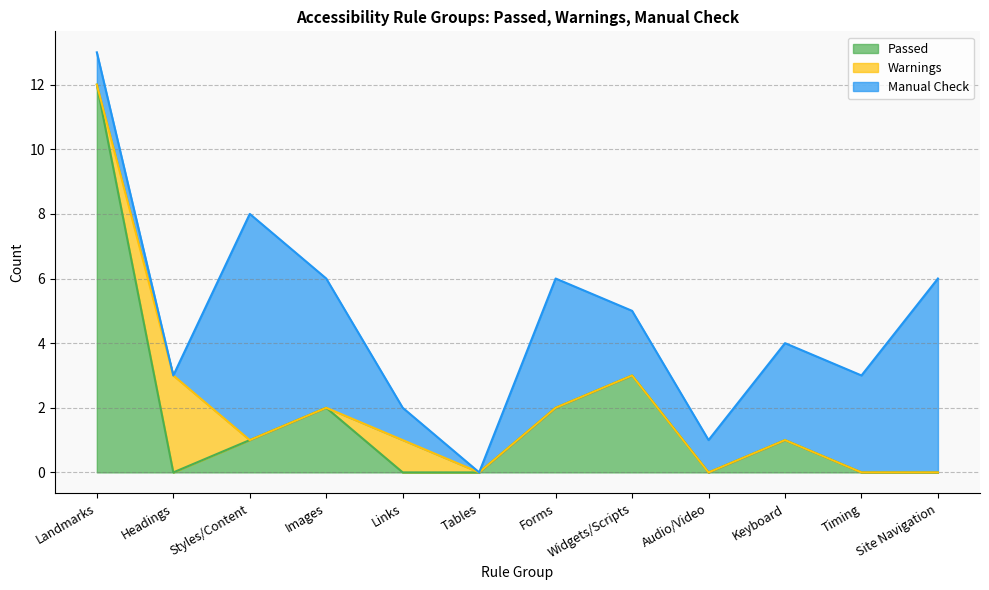

The value of Passed at Audio/Video is 0. True or false?

True